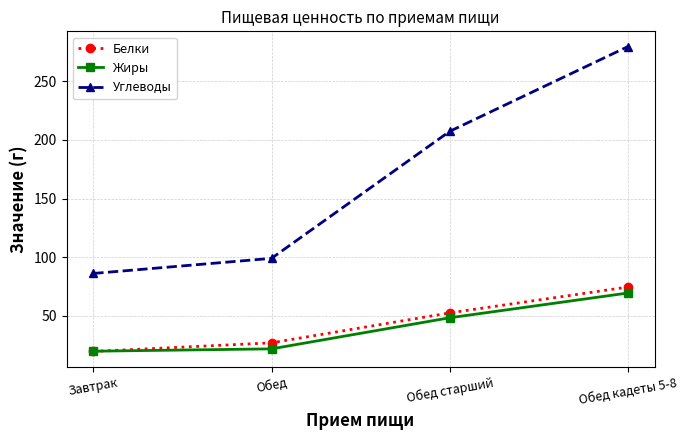

Rank the categories by Белки value from lowest to highest.

Завтрак, Обед, Обед старший, Обед кадеты 5-8